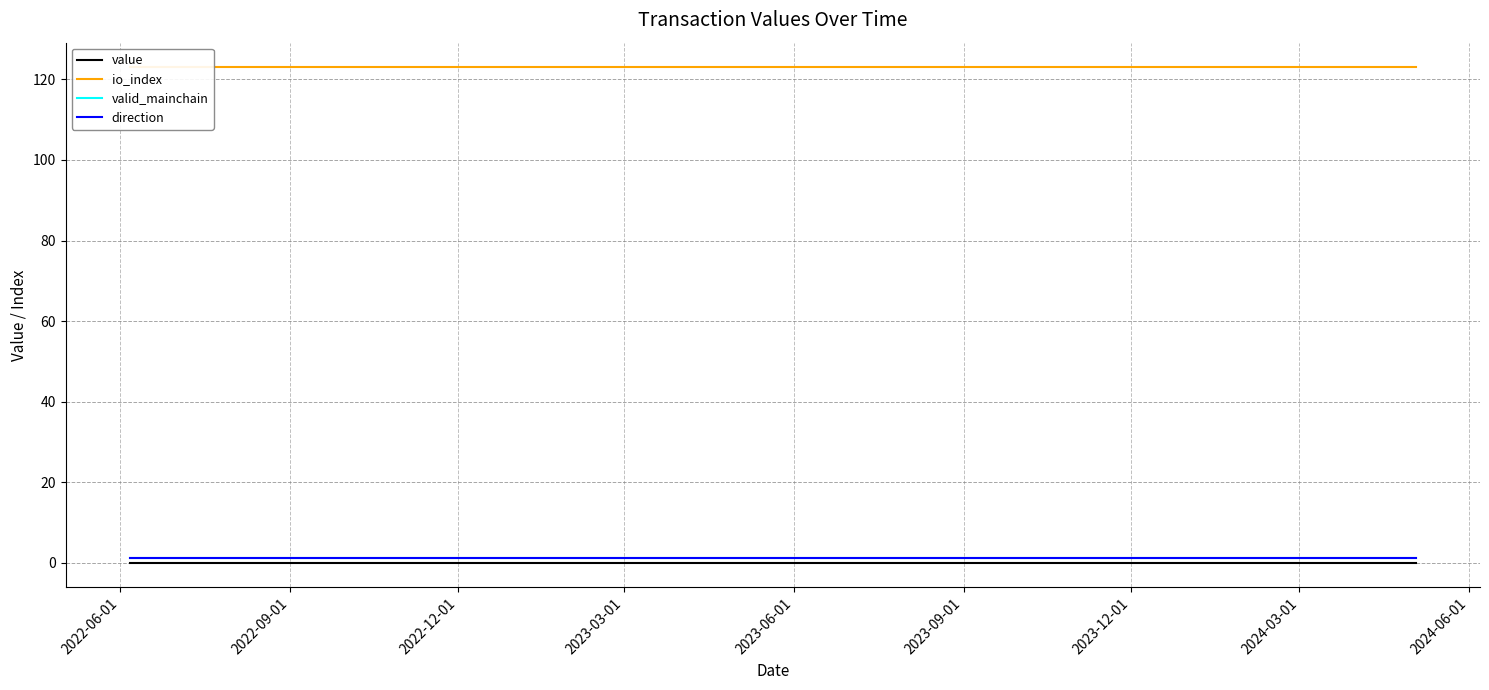

True or false: io_index has more than 2 interior local peaks.

False